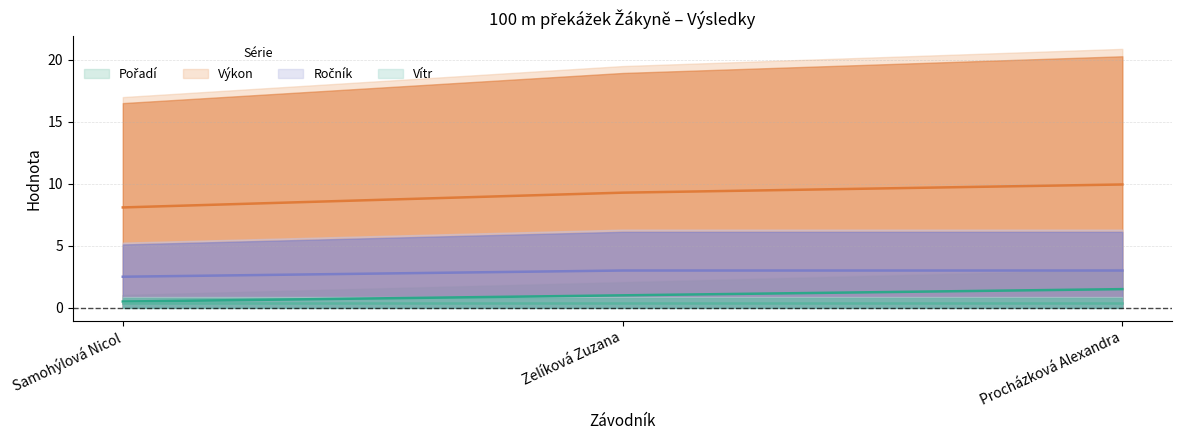

What is the difference between the maximum and second lowest values in the Výkon series?

0.7